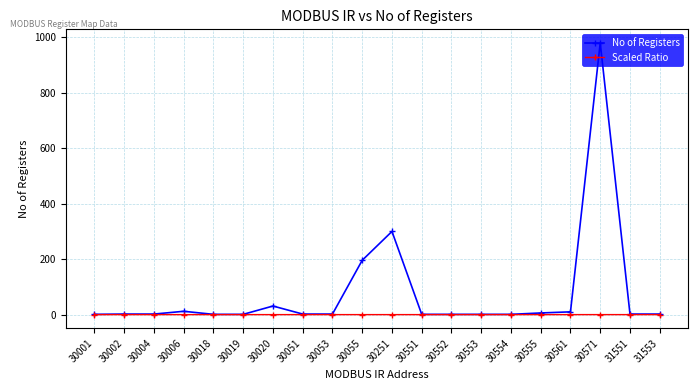

What is the difference between the maximum and minimum values in the No of Registers series?

979.0